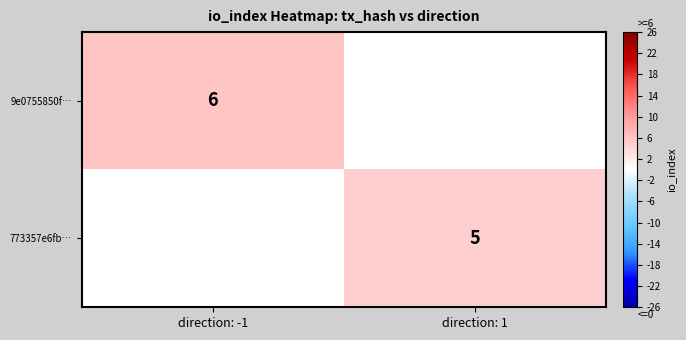

True or false: 773357e6fb… has a value of 5 at direction: 1.

True